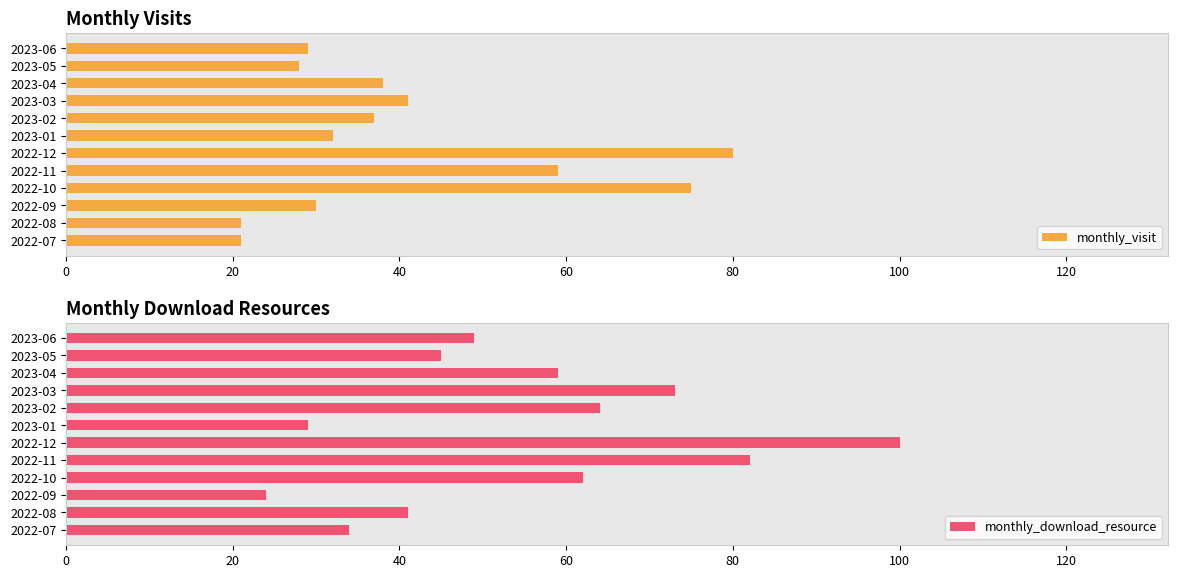

Reading left to right, transcribe all the data shown in this chart.

monthly_visit: 21	21	30	75	59	80	32	37	41	38	28	29
monthly_download_resource: 34	41	24	62	82	100	29	64	73	59	45	49